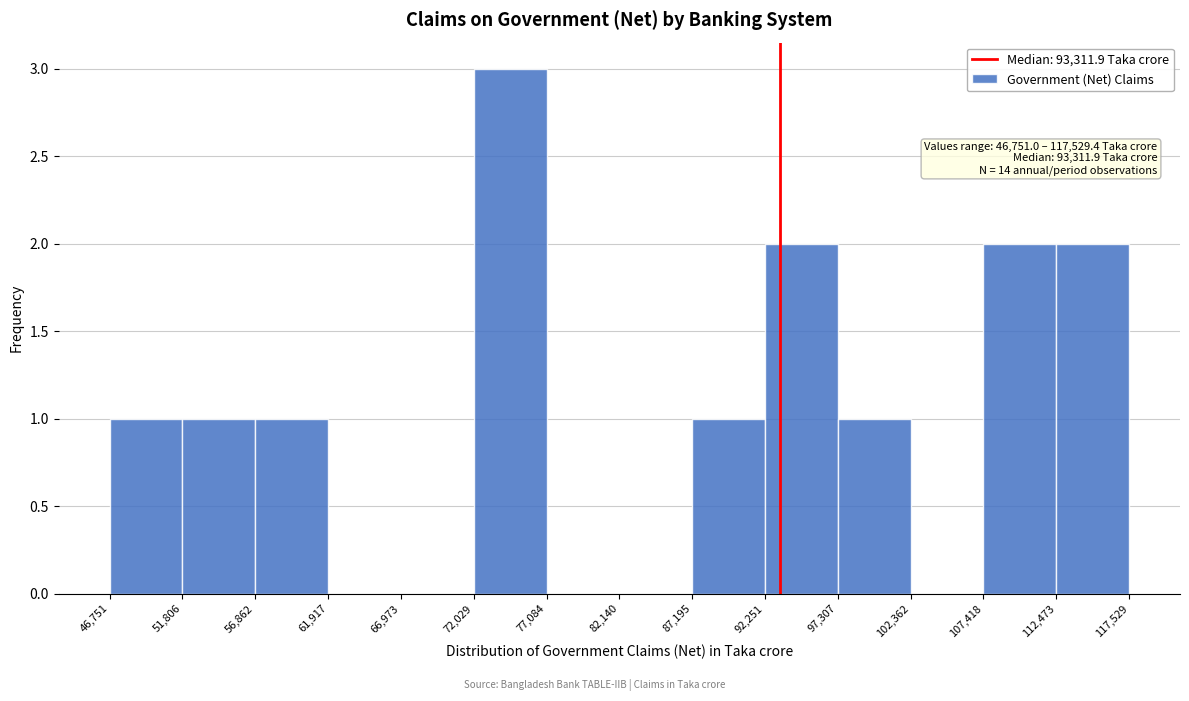

Over which range of the x-axis is the bar tallest?

72,029 to 77,084